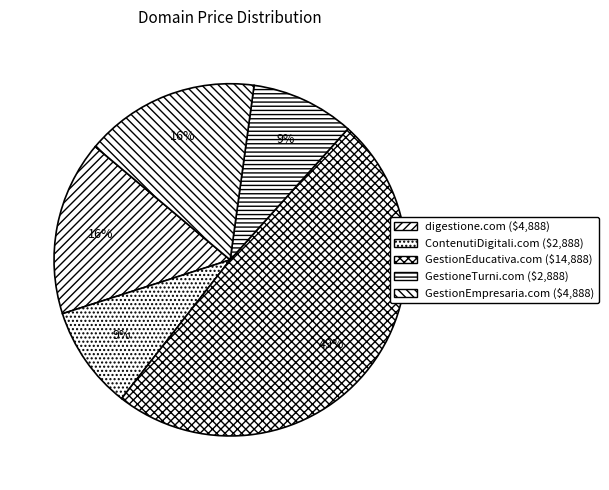

Which slice is the largest?

GestionEducativa.com